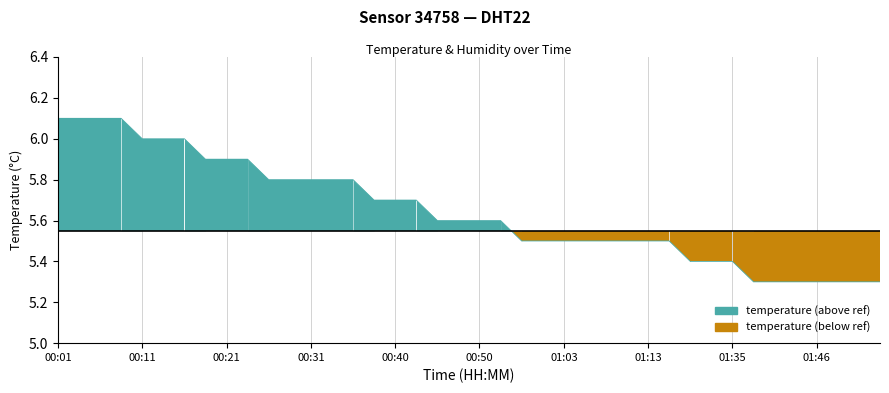

What is the greatest value displayed?

6.1